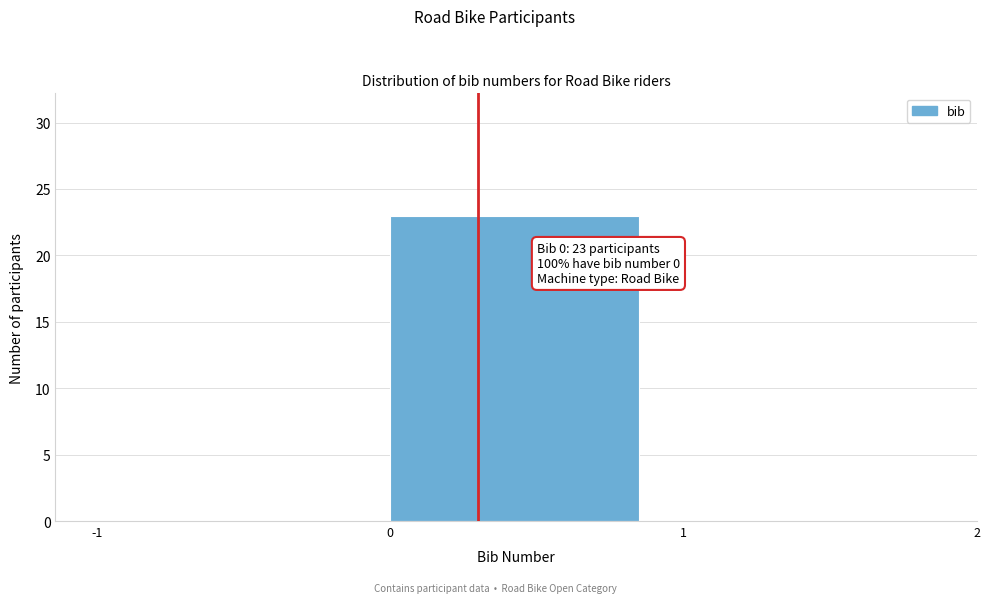

Over which range of the x-axis is the bar tallest?

0 to 1